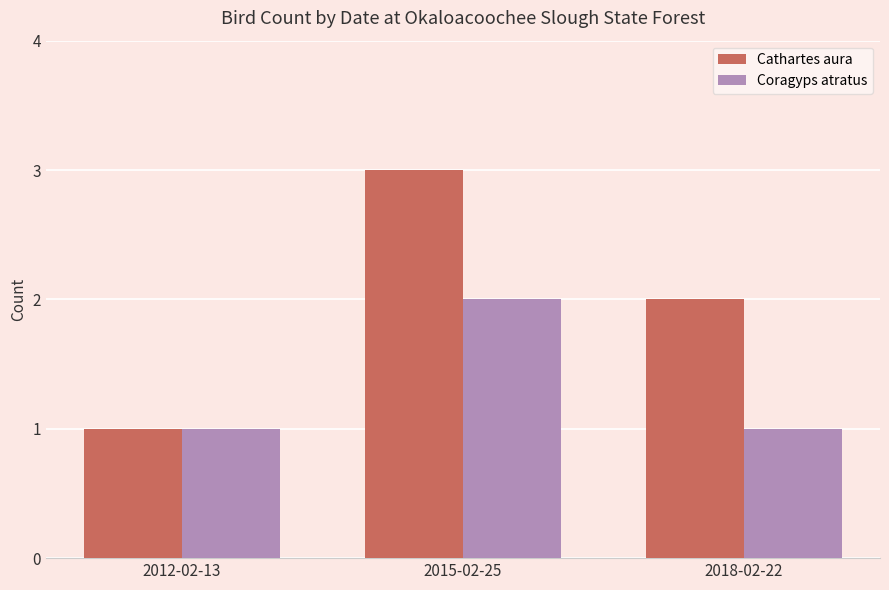

Which series has the widest spread of values?

Cathartes aura